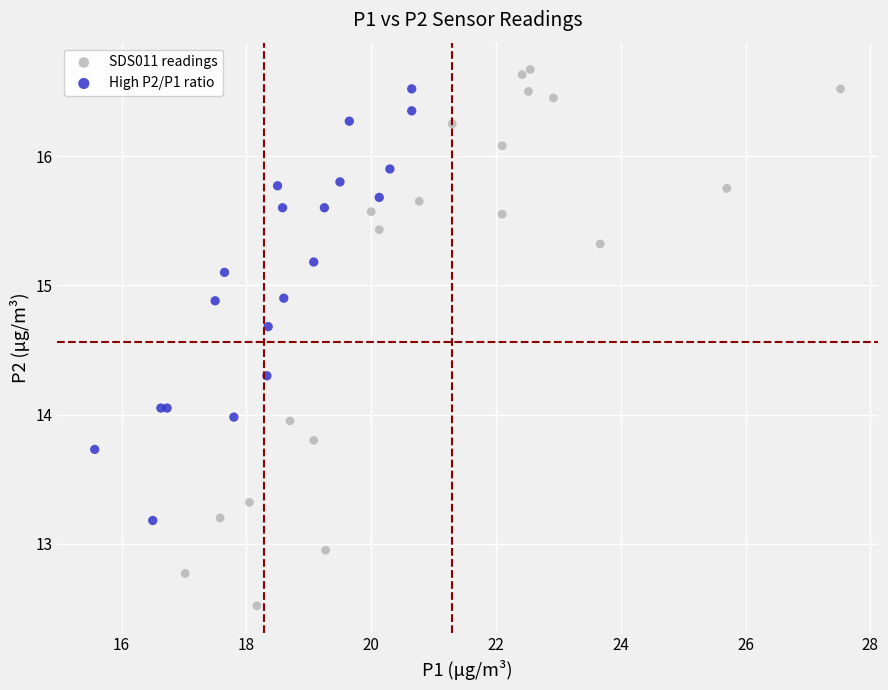

Which series contains the lowest Y value?

SDS011 readings